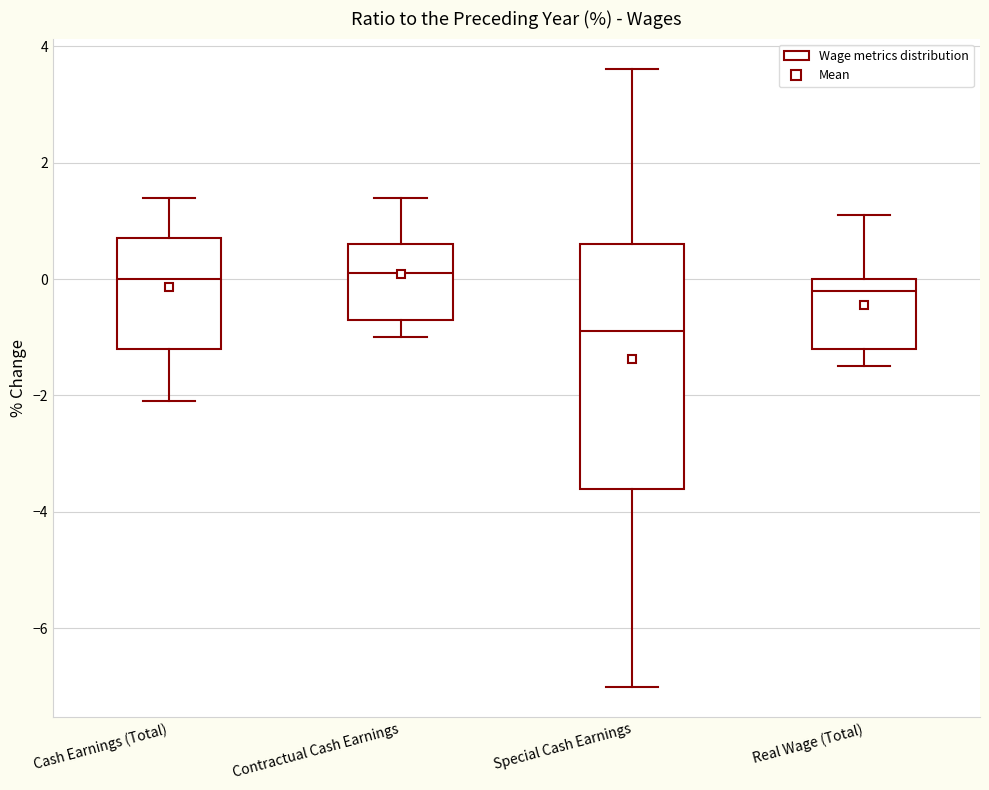

Where is the upper edge of the box for Special Cash Earnings on the y-axis? The values are not printed on the chart, so give them approximately, as read against the axis.

0.6